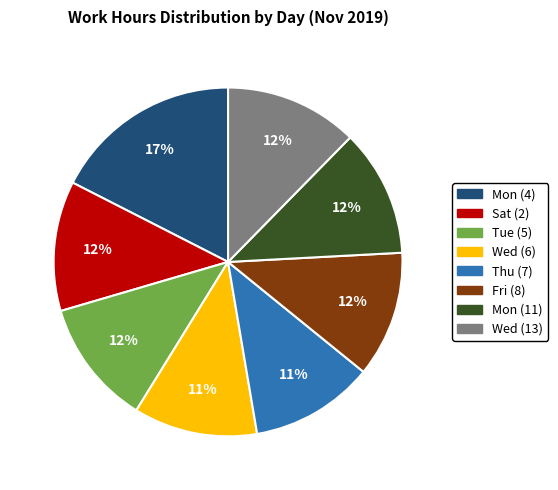

How many slices are in this pie chart?

8